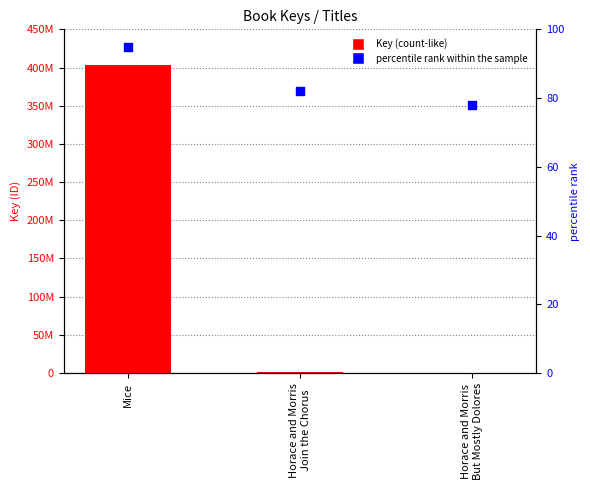

Which series has the widest spread of Y values?

Key